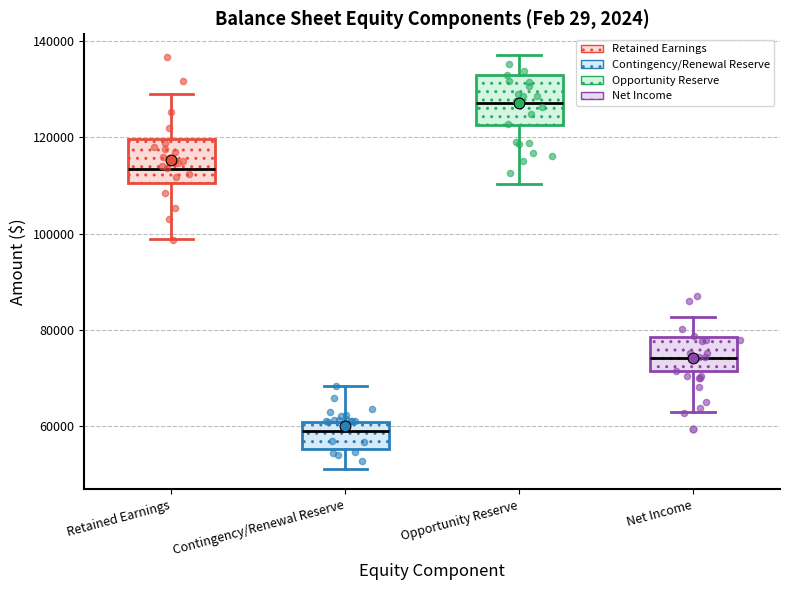

Reading left to right, transcribe this box plot: for each box, give where its median line is, the range the box spans, and where its two whiskers end, as read against the y-axis. The values are not printed on the chart, so give them approximately, as read against the axis.

Retained Earnings: median 114000, box 110000 to 120000, whiskers 98000 to 130000
Contingency/Renewal Reserve: median 58000, box 56000 to 60000, whiskers 52000 to 68000
Opportunity Reserve: median 126000, box 122000 to 132000, whiskers 110000 to 138000
Net Income: median 74000, box 72000 to 78000, whiskers 64000 to 82000